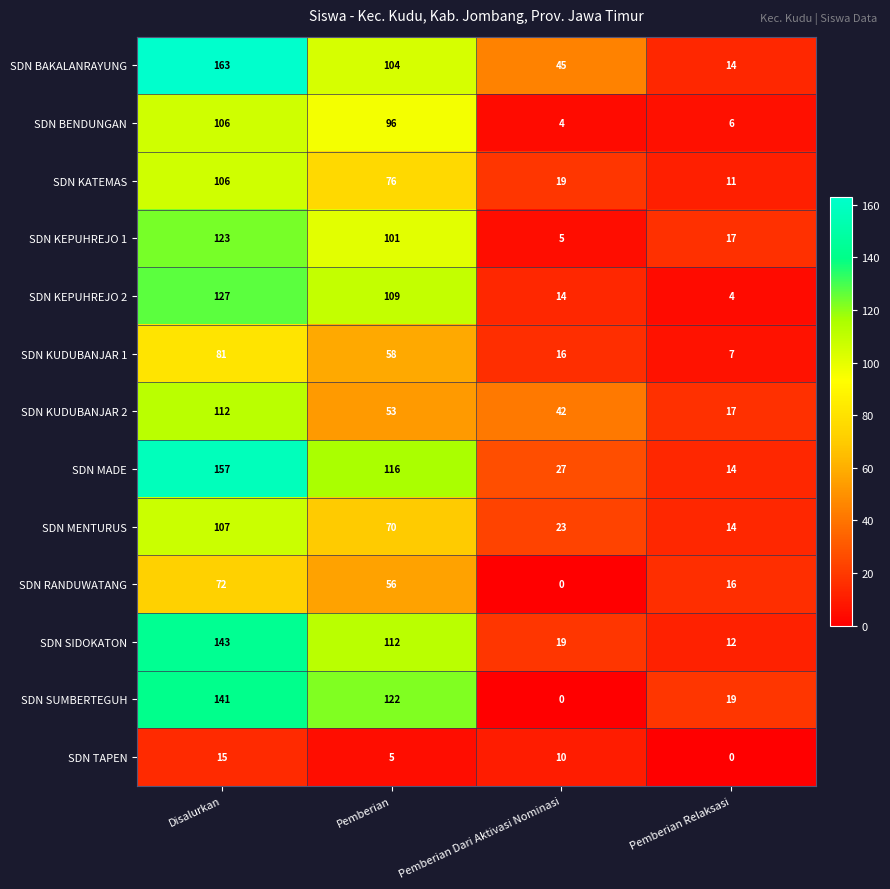

What is the sum of the SDN KEPUHREJO 2 values at Pemberian Relaksasi and Disalurkan?

131